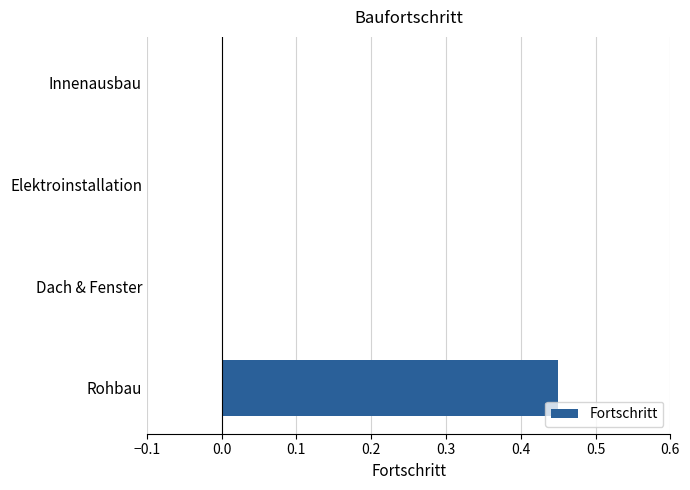

The value at Elektroinstallation is 0.0. True or false?

True